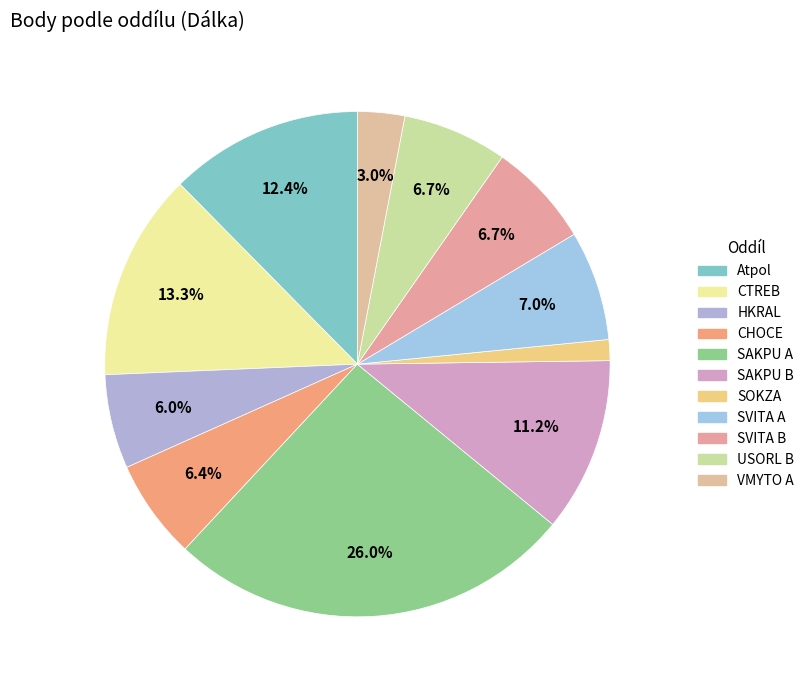

How many segments does this pie chart have?

11